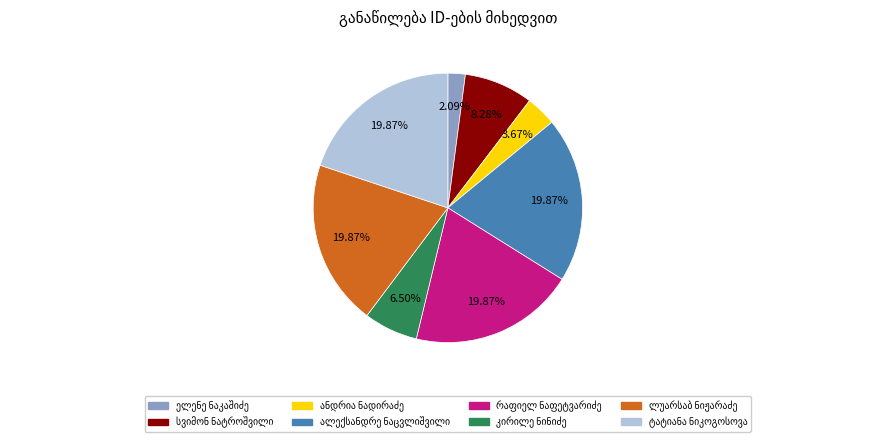

To the nearest percent, what is the difference between the largest and smallest slice percentages?

18%